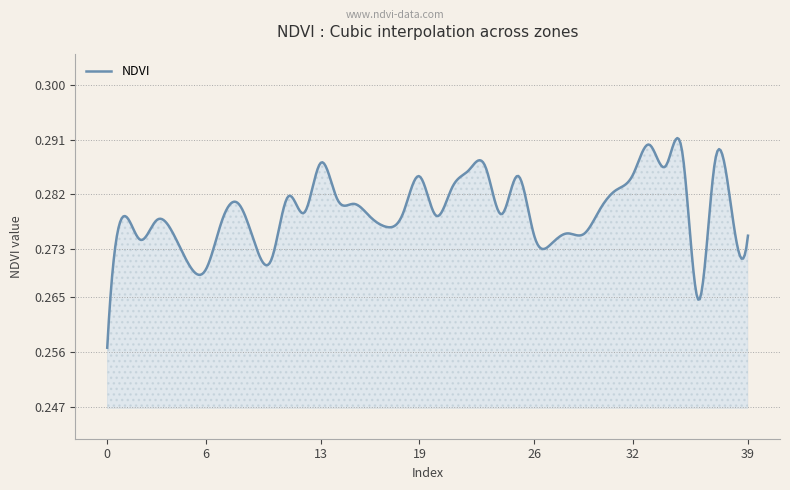

Does the chart have visible grid lines?

Yes